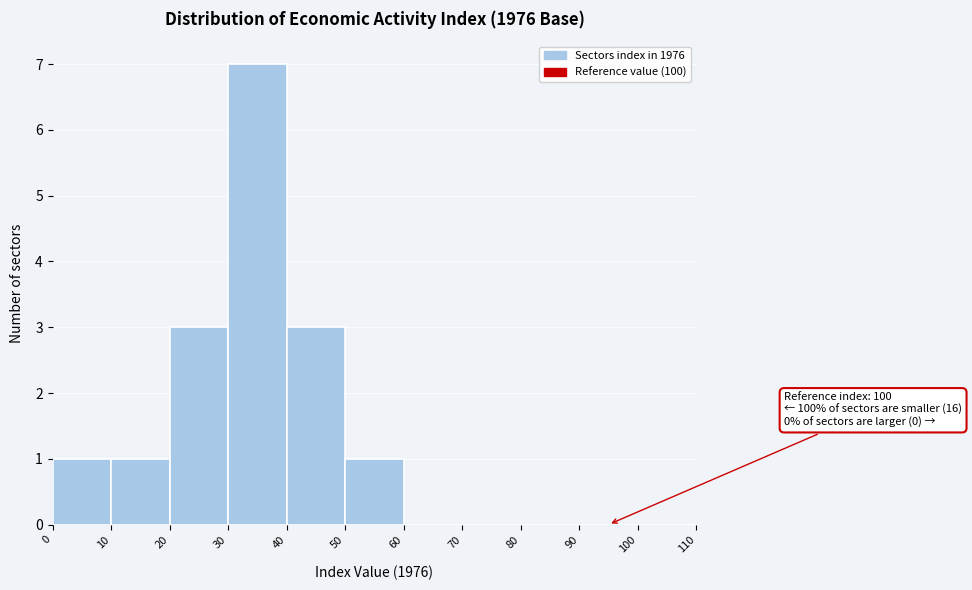

Over which range of the x-axis is the bar tallest?

30 to 40